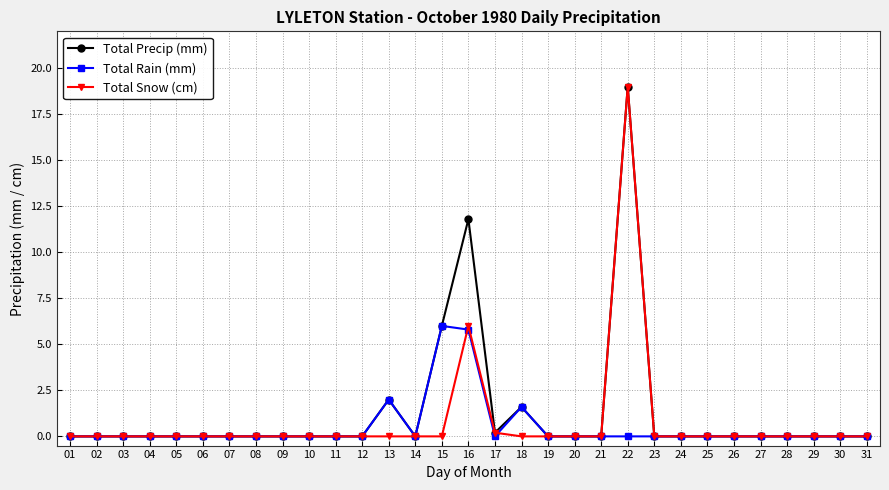

Is it true that Total Snow (cm) equals -7.2 at 12?

False